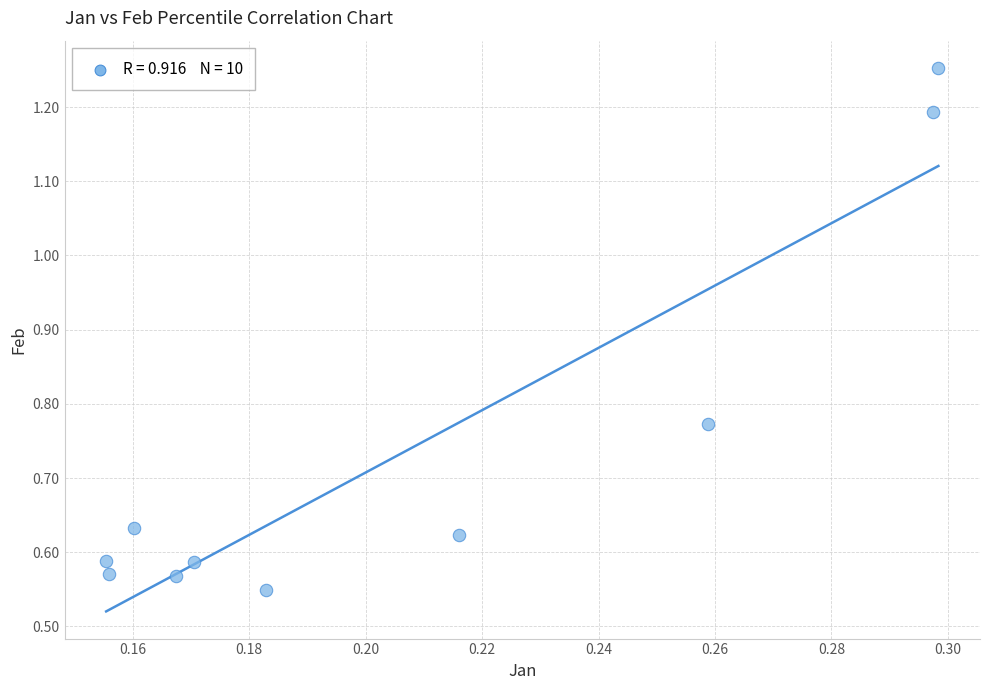

What is the average Y value?

0.7